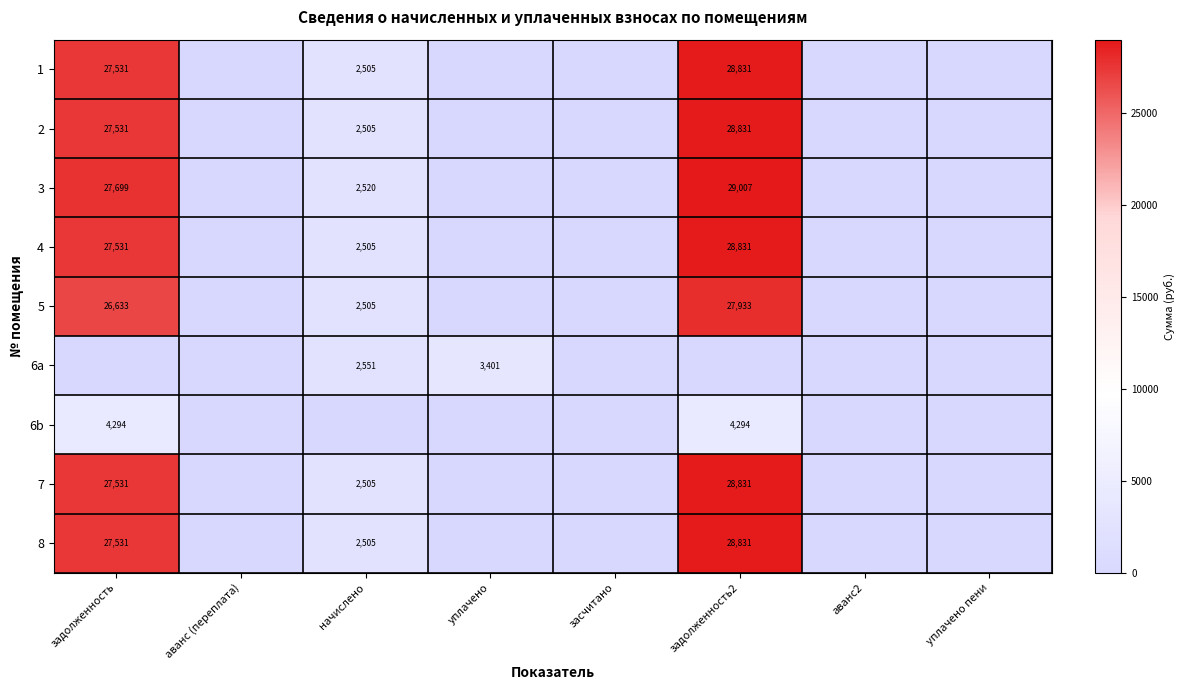

The value of 2 at начислено is 1000. True or false?

False